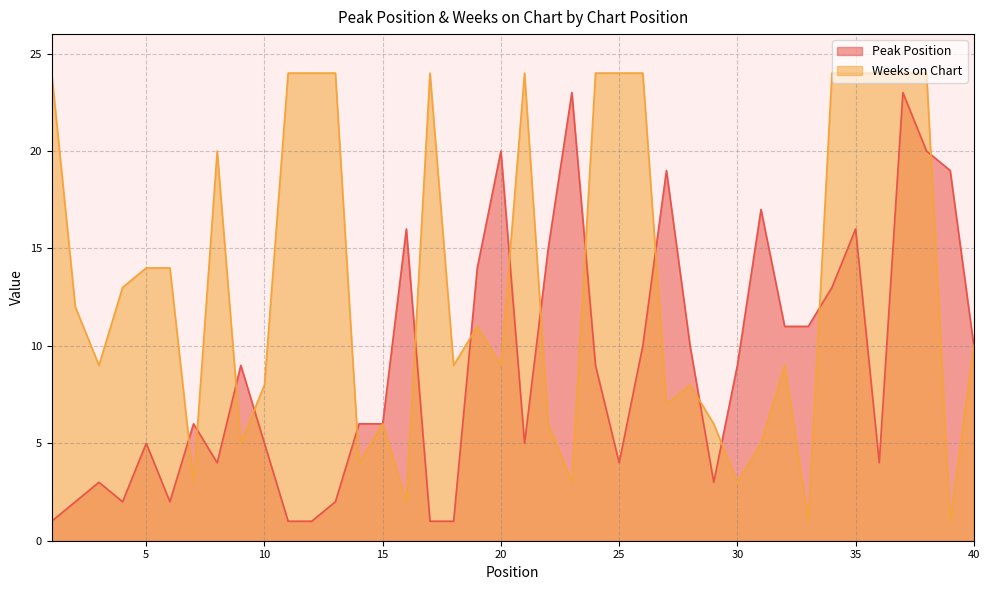

Between 15 and 36, which series saw the biggest shift?

Weeks on Chart